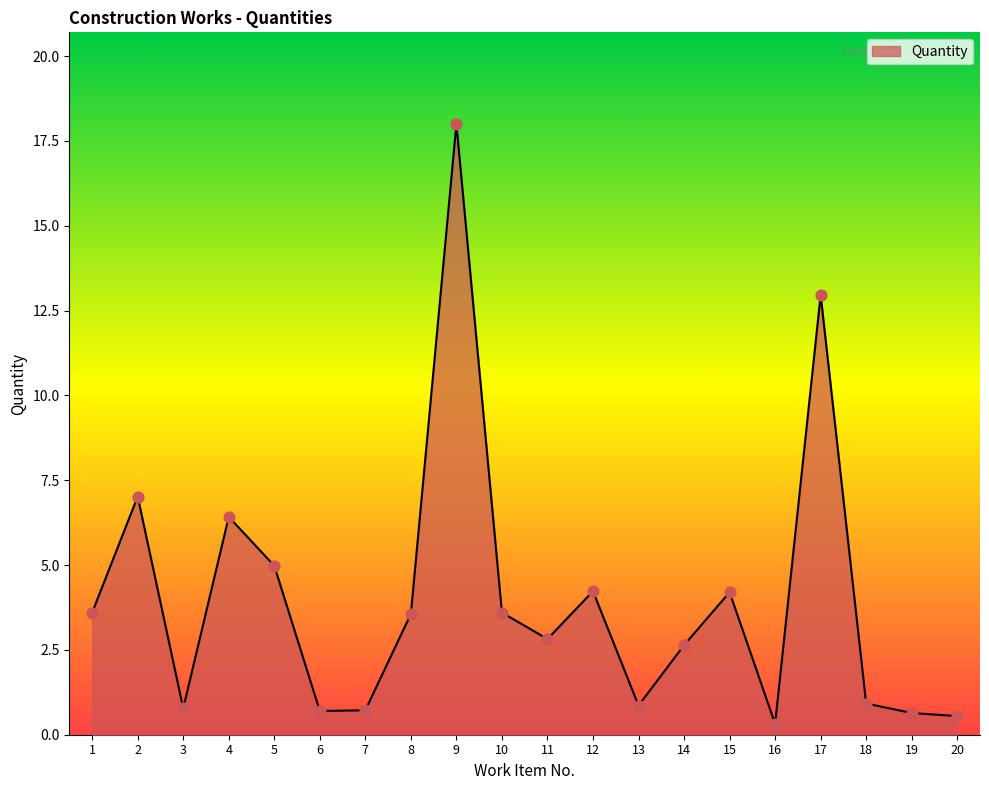

Between 18 and 4, which is larger?

4